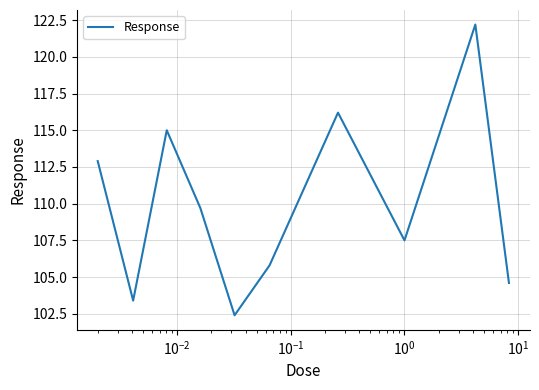

What is the maximum value shown in the chart?

122.2